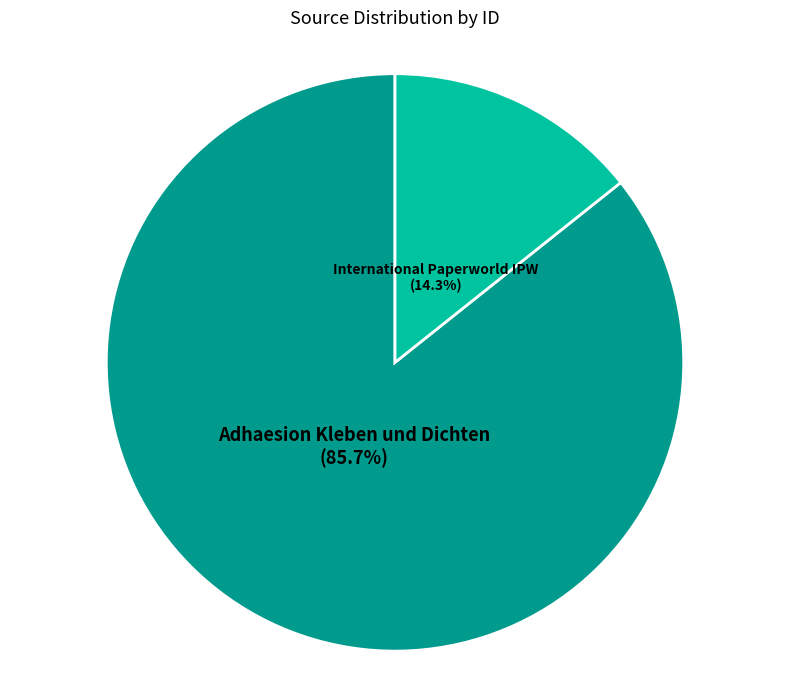

Count the number of slices in the pie.

2